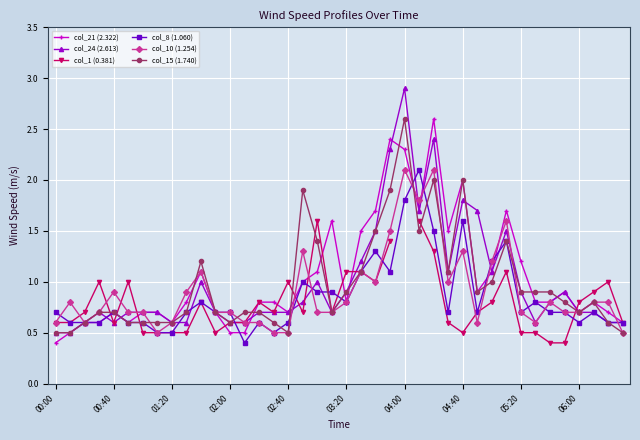

How many interior local peaks does the col_10 (1.254) series have?

10